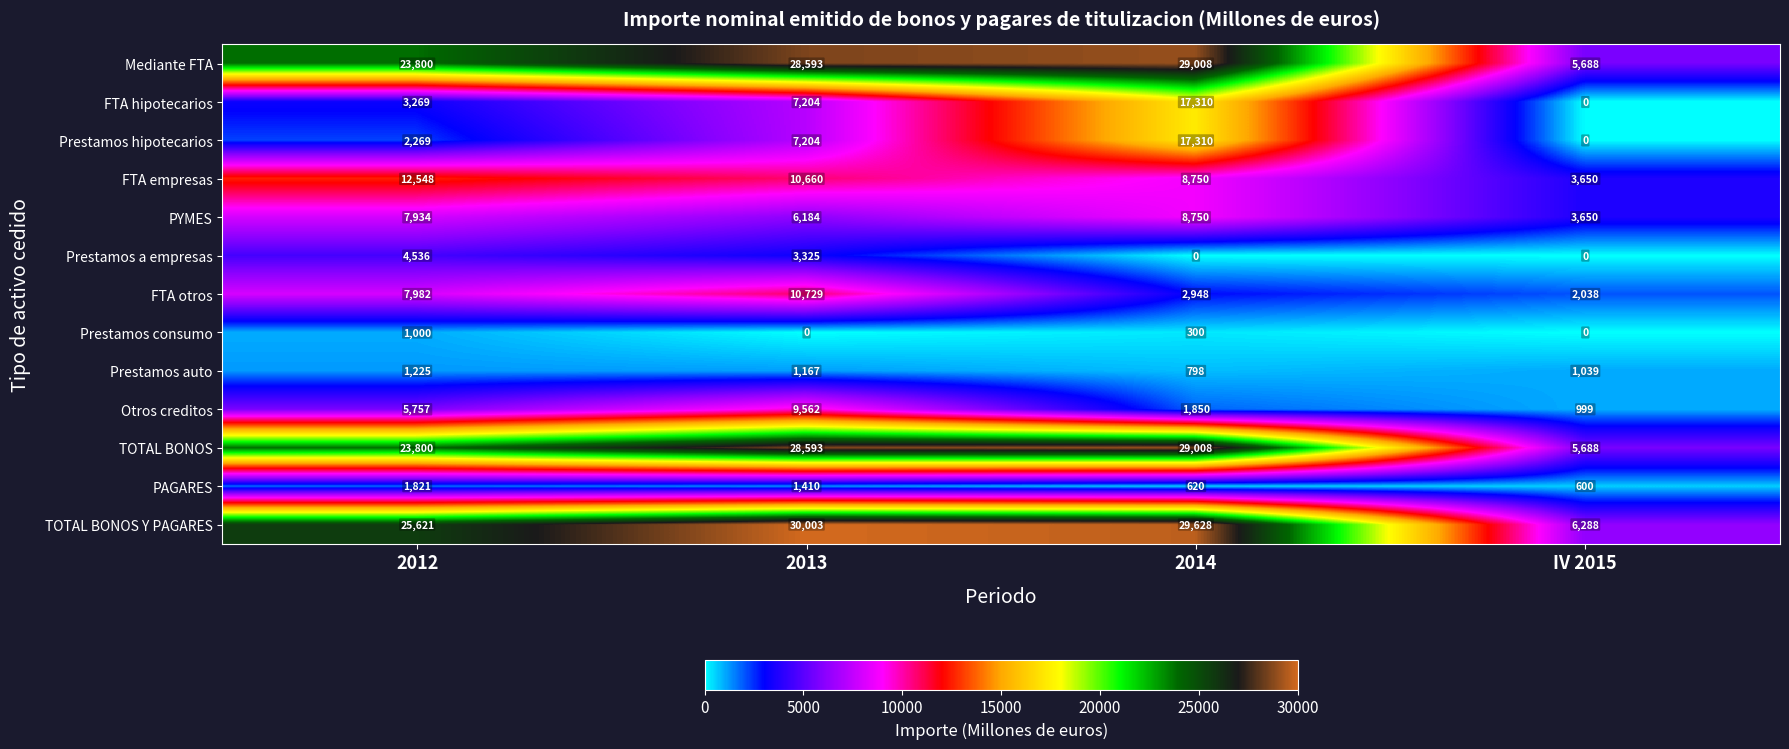

How many categories are shown in the chart?

4